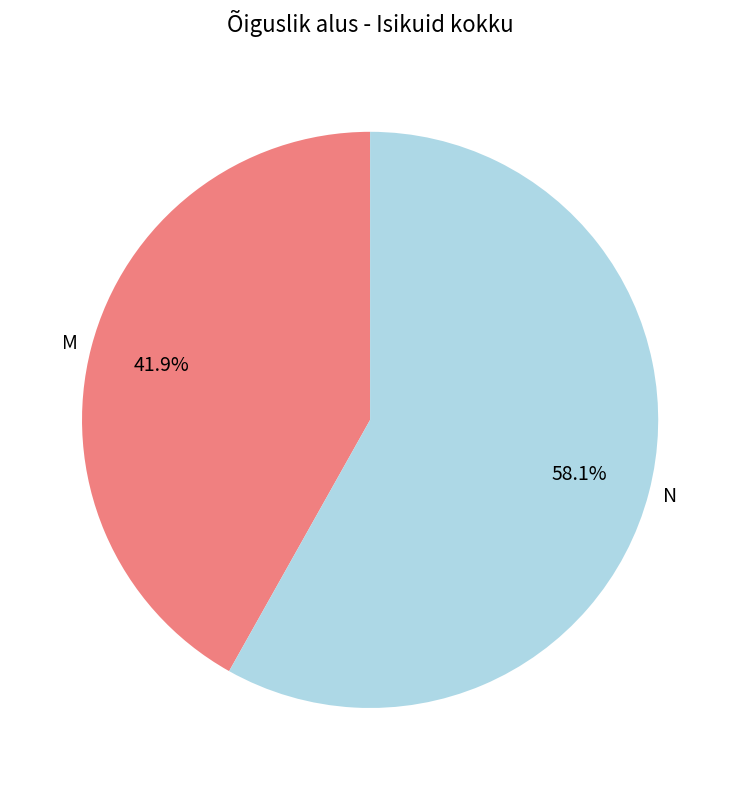

Which slice is the smallest?

M